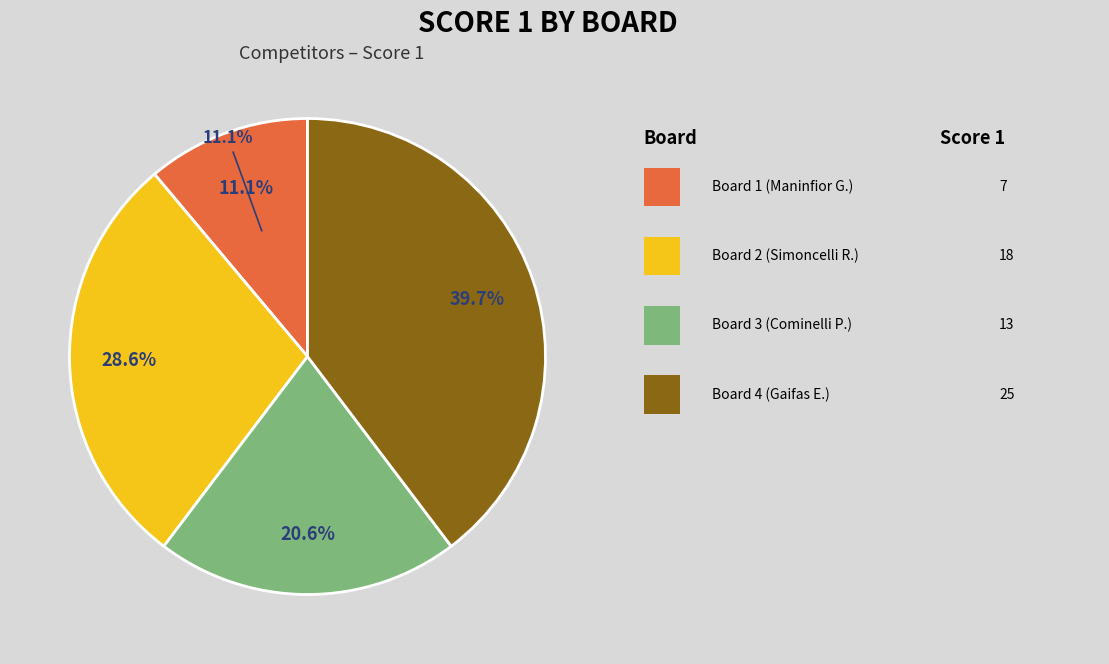

Does Board 1 represent more than half of the total?

No